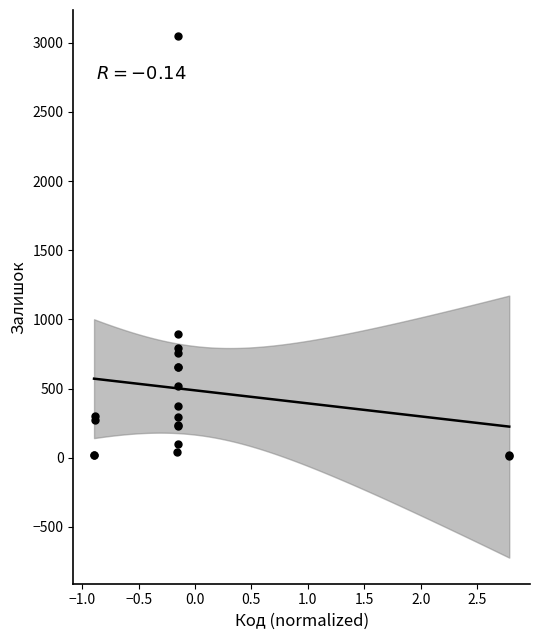

What Y value in the scatter plot is closest to 1528?

894